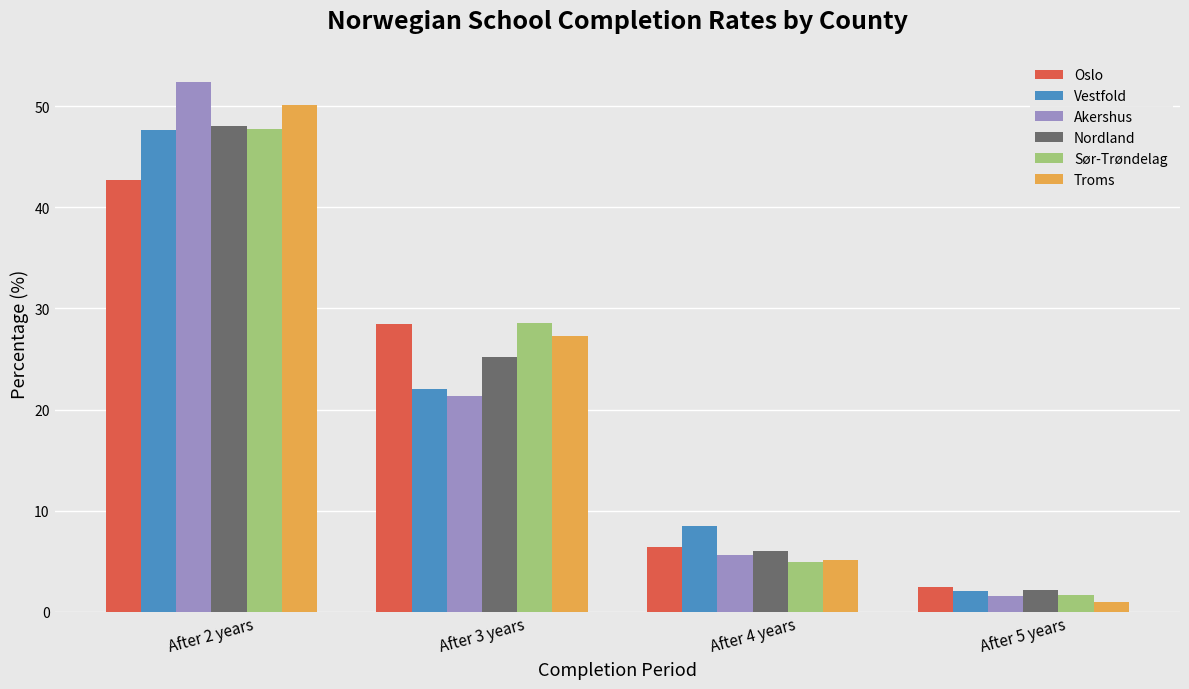

What is the total value across all series at After 4 years?

36.5